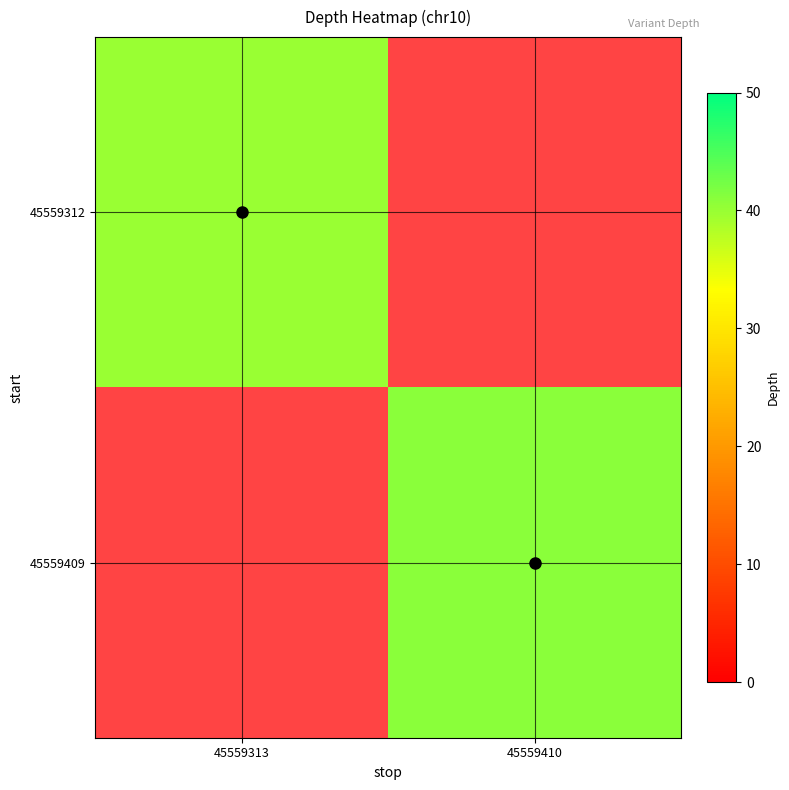

List the series in order of their overall mean, highest first.

45559312, 45559409